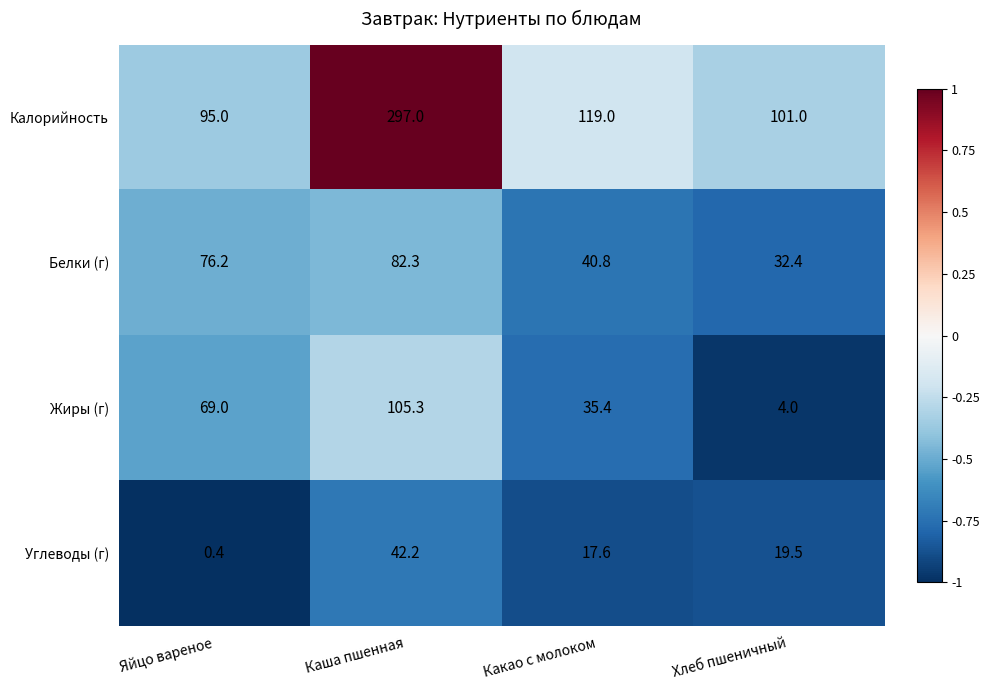

At how many categories does at least one series exceed 0?

4